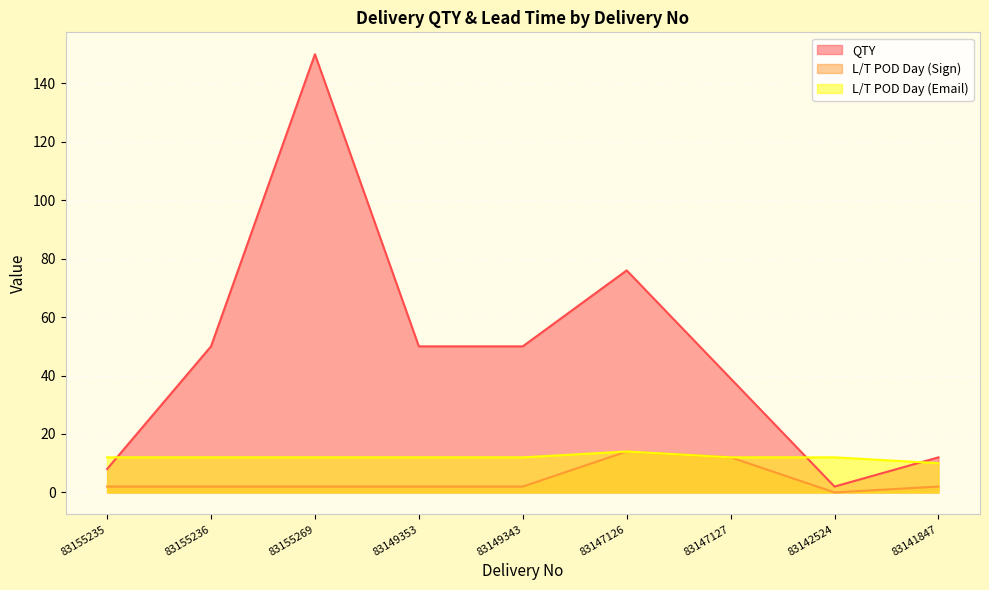

Between 83155236 and 83149343, which series saw the biggest shift?

QTY